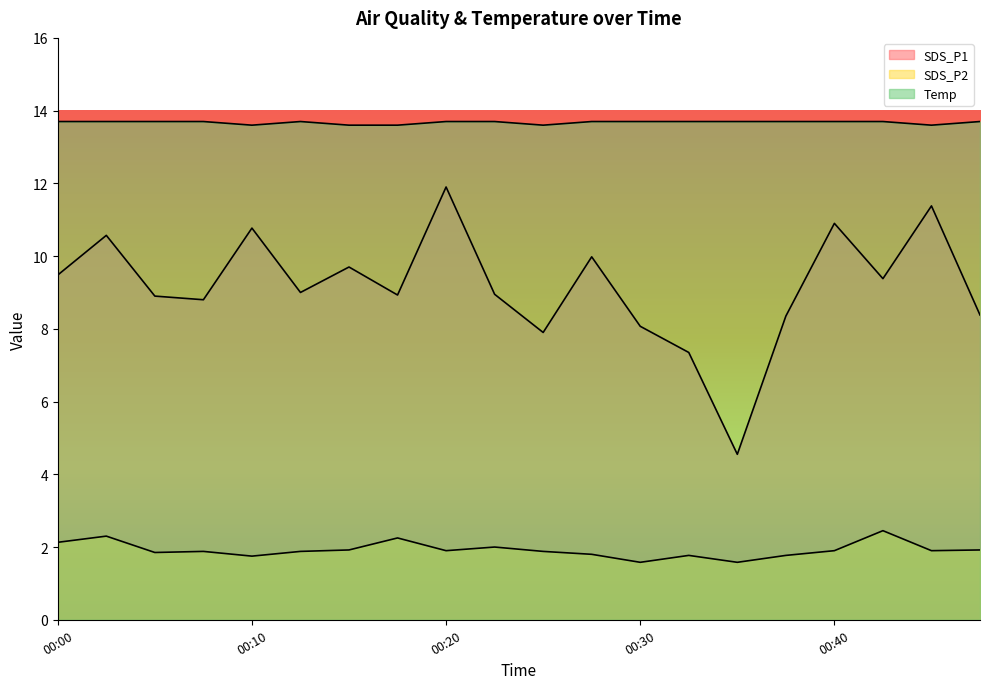

What is the difference between the maximum and minimum values in the SDS_P2 series?

0.9